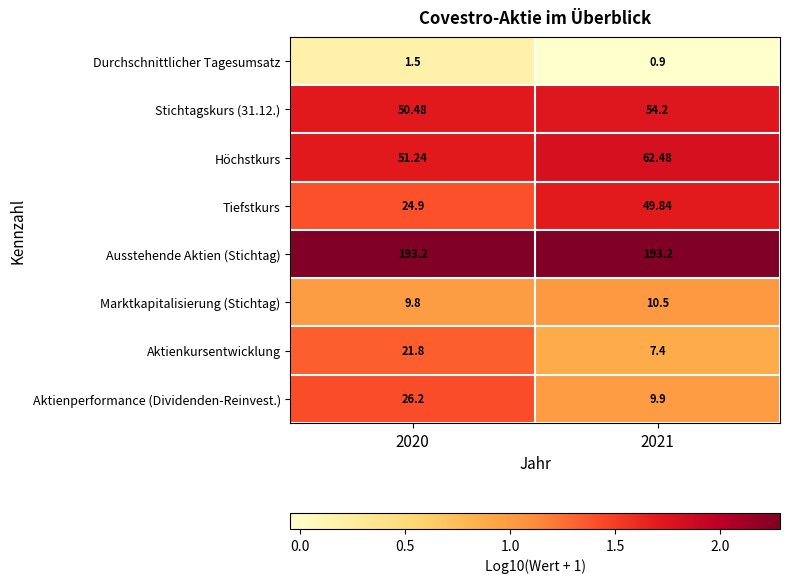

At 2020, list the series in order from largest to smallest.

Ausstehende Aktien (Stichtag), Höchstkurs, Stichtagskurs (31.12.), Aktienperformance (Dividenden-Reinvest.), Tiefstkurs, Aktienkursentwicklung, Marktkapitalisierung (Stichtag), Durchschnittlicher Tagesumsatz